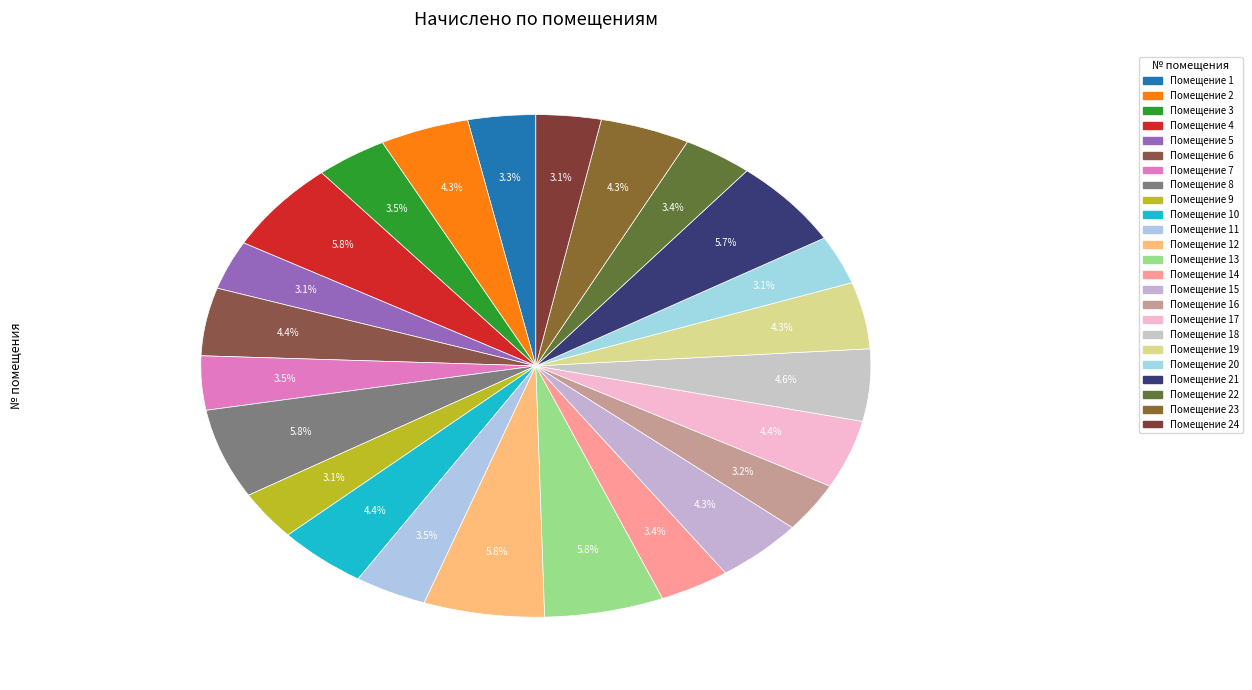

Count the number of slices in the pie.

24